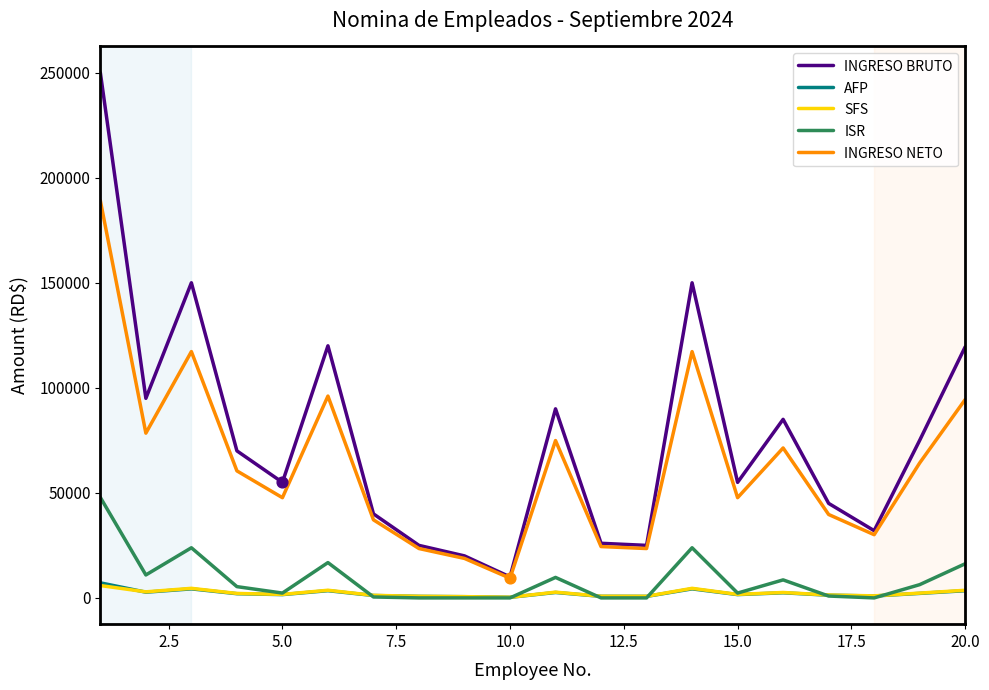

What are all the series names shown in the legend?

INGRESO BRUTO, AFP, SFS, ISR, INGRESO NETO